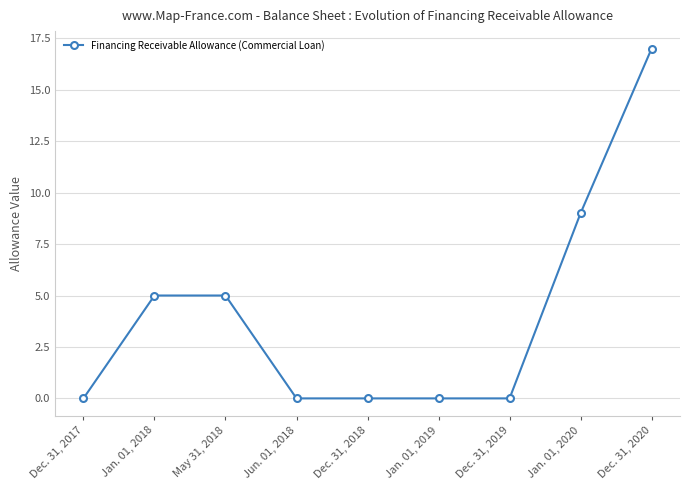

Does the chart display data point markers on the line(s)?

Yes